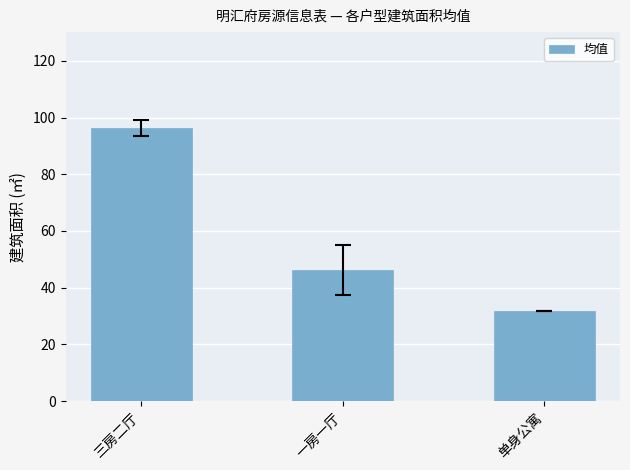

What is the change in value from 三房二厅 to 单身公寓?

-64.6